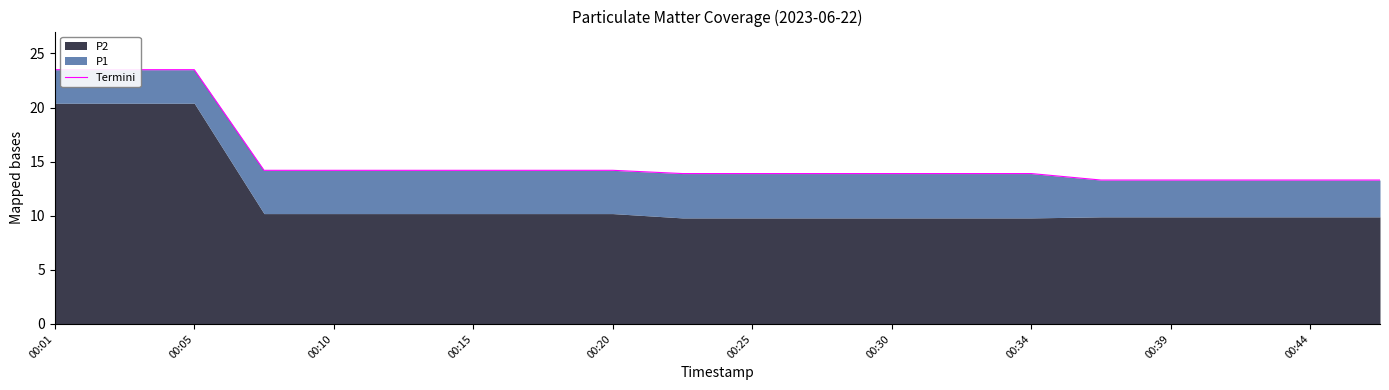

Between 00:01 and 00:20, which is larger?

00:01